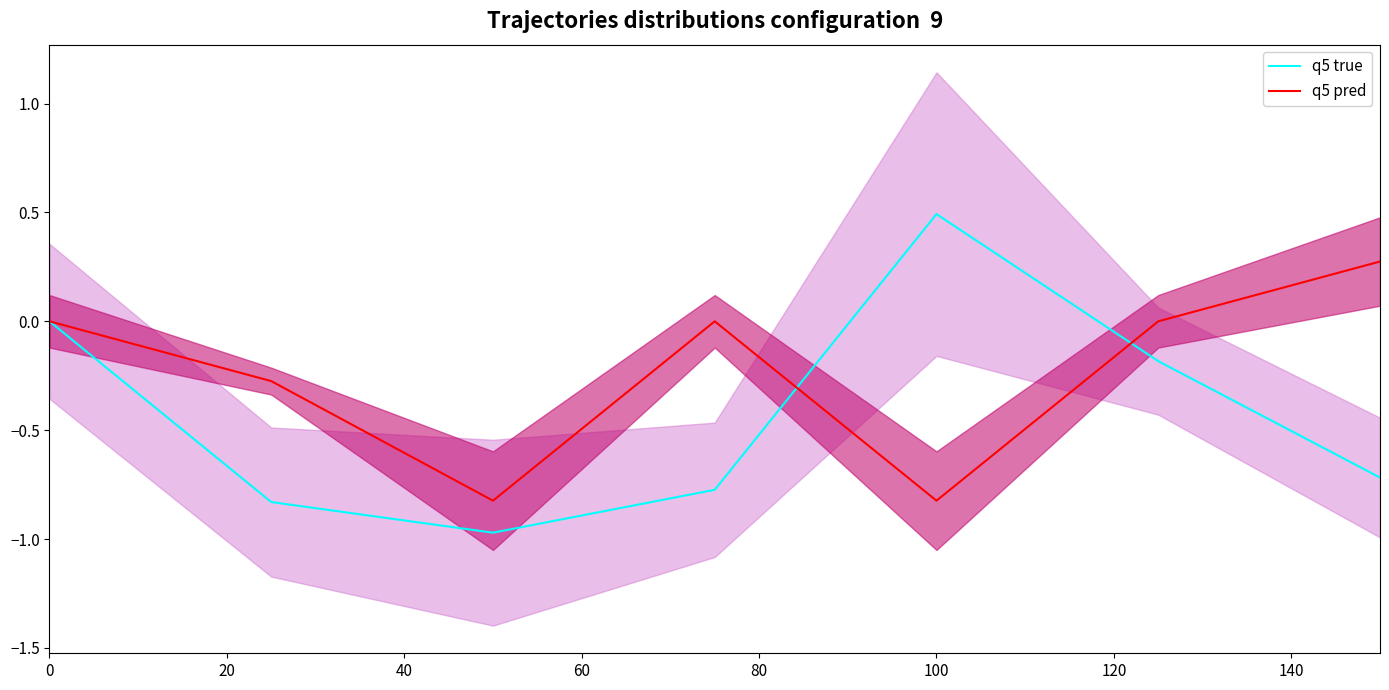

At which category does q5 true reach its first local peak?

100